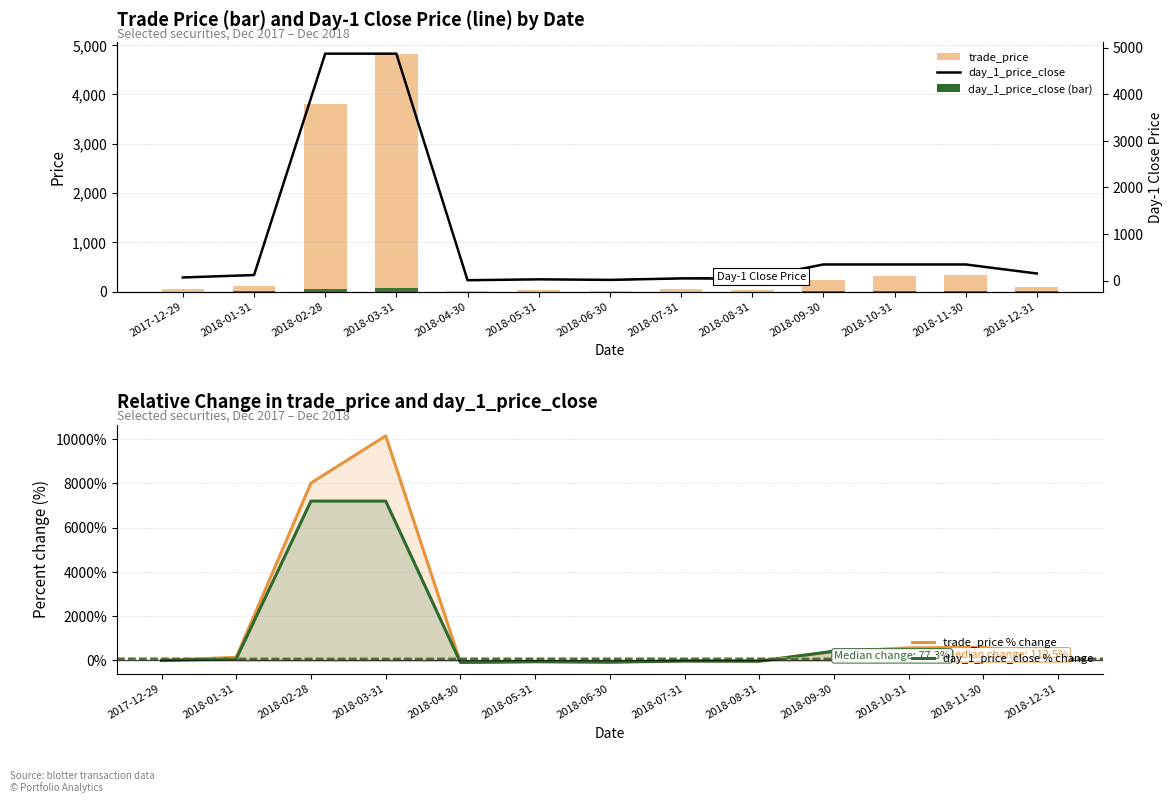

Rank the categories by trade_price % change value from highest to lowest.

2018-03-31, 2018-02-28, 2018-11-30, 2018-10-31, 2018-09-30, 2018-01-31, 2018-12-31, 2017-12-29, 2018-07-31, 2018-08-31, 2018-05-31, 2018-06-30, 2018-04-30